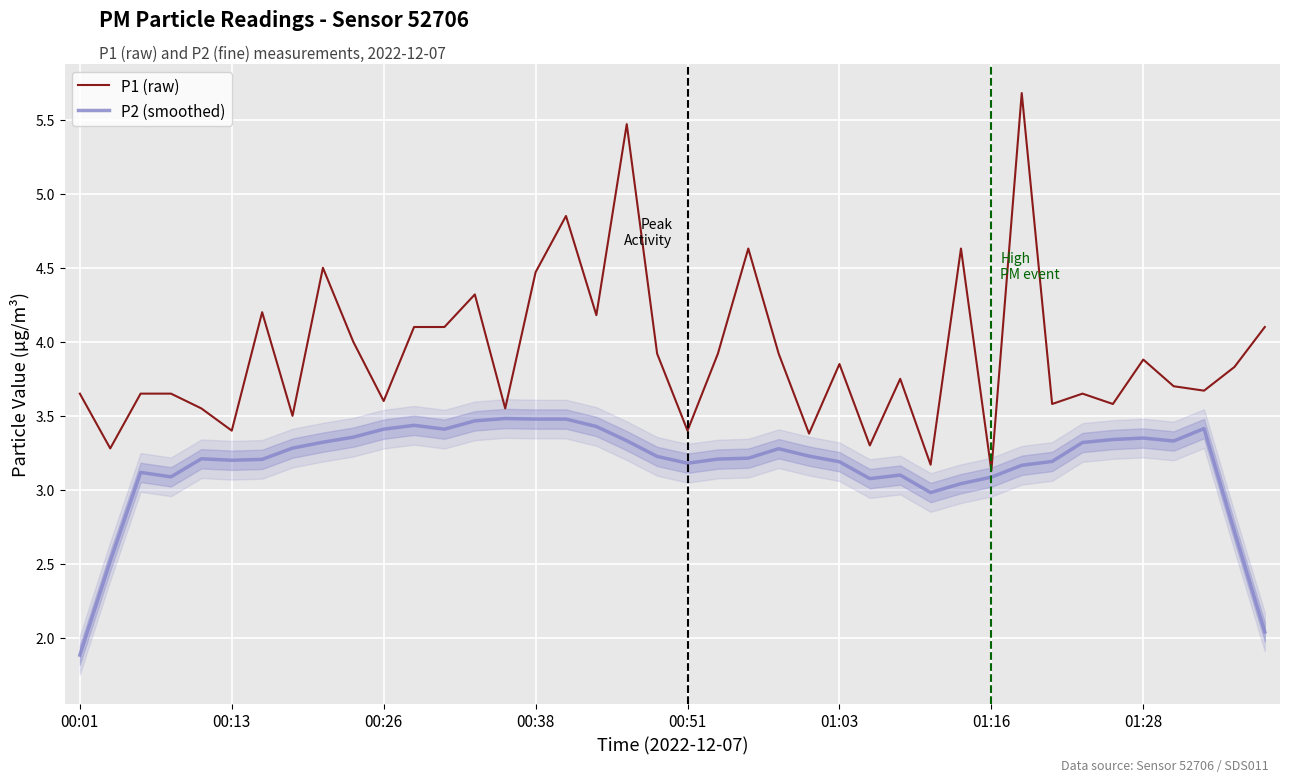

Does the chart display data point markers on the line(s)?

No